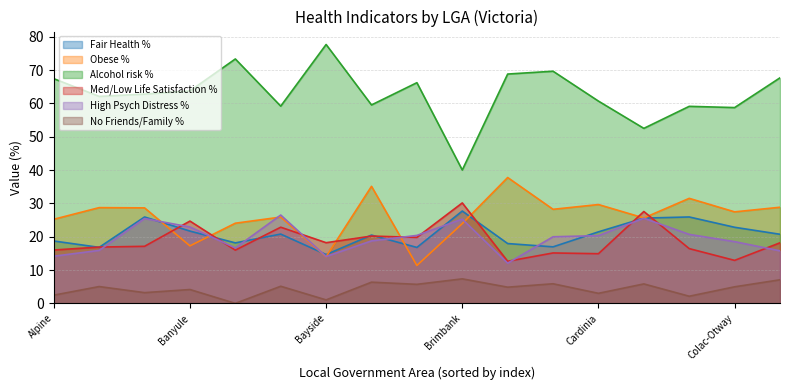

What is the approximate value of Obese % at Colac-Otway?

27.5